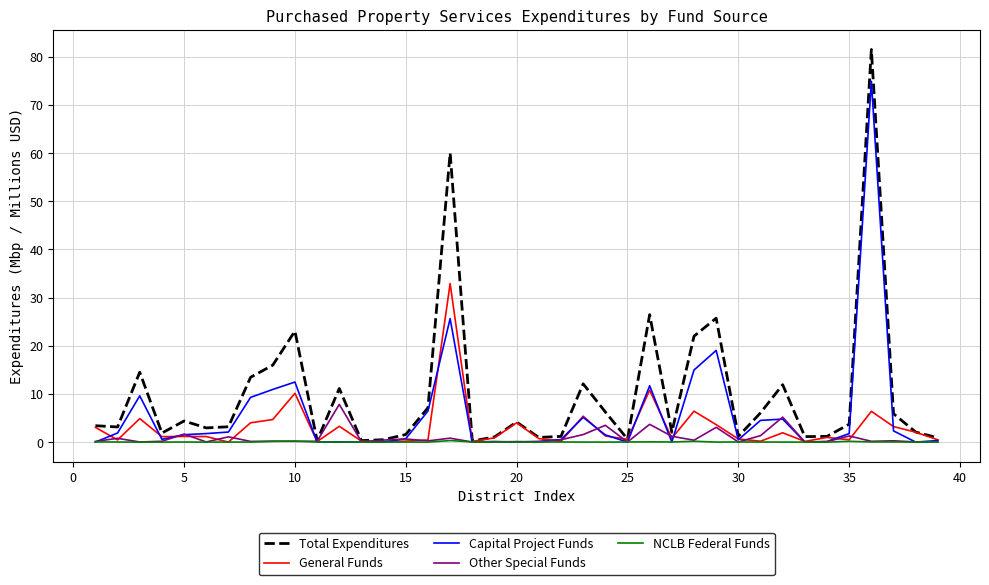

Rank the series by their maximum value, from highest to lowest.

Total Expenditures, Capital Project Funds, General Funds, Other Special Funds, NCLB Federal Funds